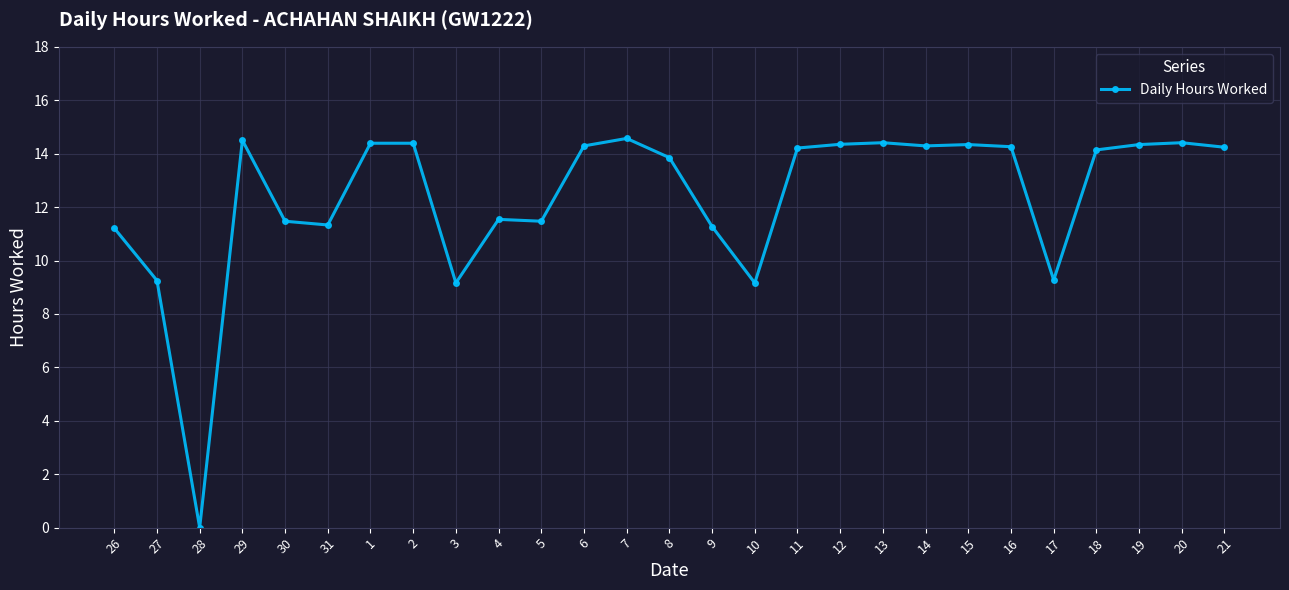

What is the label of the 23rd point from the left?

17